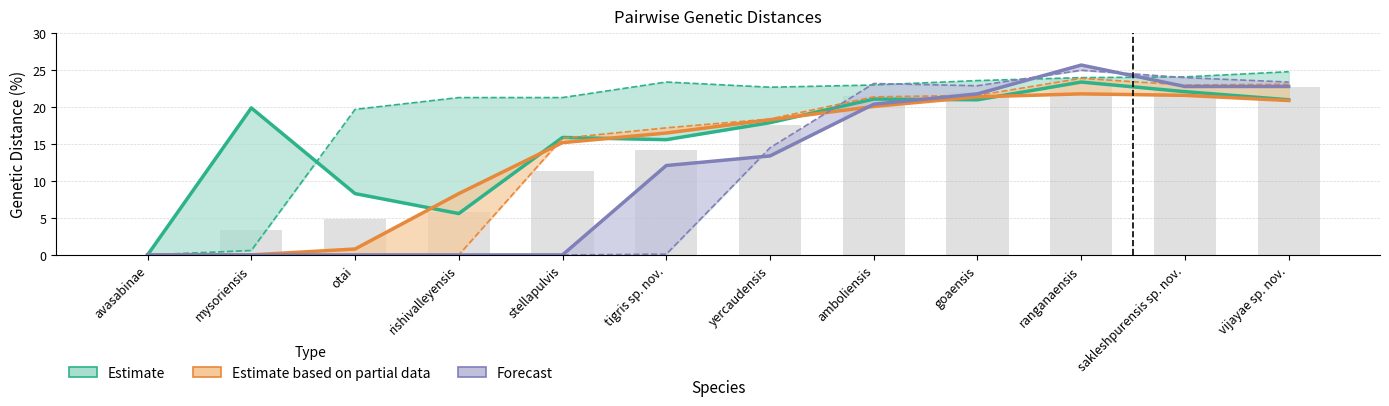

Reading right to left, extract all data points from this chart.

mysoriensis: vijayae sp. nov.=21.0	sakleshpurensis sp. nov.=22.1	ranganaensis=23.4	goaensis=21.0	amboliensis=21.1	yercaudensis=17.9	tigris sp. nov.=15.6	stellapulvis=15.9	rishivalleyensis=5.6	otai=8.3	mysoriensis=19.9	avasabinae=0.0
otai: vijayae sp. nov.=24.8	sakleshpurensis sp. nov.=24.1	ranganaensis=24.0	goaensis=23.6	amboliensis=23.0	yercaudensis=22.7	tigris sp. nov.=23.4	stellapulvis=21.3	rishivalleyensis=21.3	otai=19.7	mysoriensis=0.6	avasabinae=0.0
rishivalleyensis: vijayae sp. nov.=20.9	sakleshpurensis sp. nov.=21.6	ranganaensis=21.8	goaensis=21.4	amboliensis=20.1	yercaudensis=18.3	tigris sp. nov.=16.5	stellapulvis=15.2	rishivalleyensis=8.3	otai=0.8	mysoriensis=0.0	avasabinae=0.0
stellapulvis: vijayae sp. nov.=23.1	sakleshpurensis sp. nov.=23.0	ranganaensis=23.9	goaensis=21.6	amboliensis=21.4	yercaudensis=18.4	tigris sp. nov.=17.2	stellapulvis=15.8	rishivalleyensis=0.0	otai=0.0	mysoriensis=0.0	avasabinae=0.0
tigris sp. nov.: vijayae sp. nov.=22.8	sakleshpurensis sp. nov.=22.8	ranganaensis=25.7	goaensis=21.8	amboliensis=20.4	yercaudensis=13.4	tigris sp. nov.=12.1	stellapulvis=0.0	rishivalleyensis=0.0	otai=0.0	mysoriensis=0.0	avasabinae=0.0
yercaudensis: vijayae sp. nov.=23.4	sakleshpurensis sp. nov.=24.0	ranganaensis=25.0	goaensis=22.9	amboliensis=23.2	yercaudensis=14.5	tigris sp. nov.=0.1	stellapulvis=0.0	rishivalleyensis=0.0	otai=0.0	mysoriensis=0.0	avasabinae=0.0